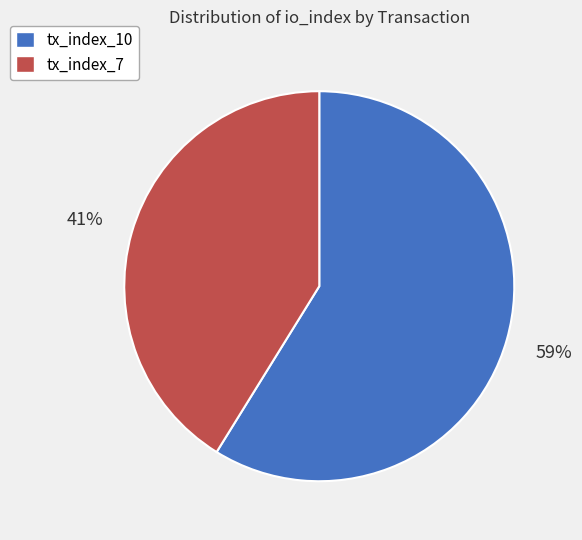

What is the smallest slice in the pie chart?

tx_index_7